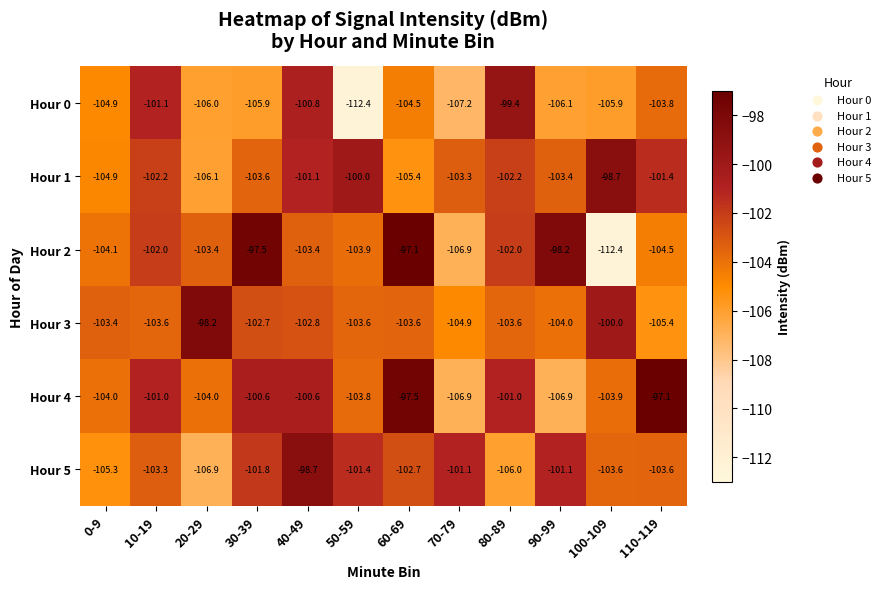

Which series has the largest total across all categories?

Hour 4